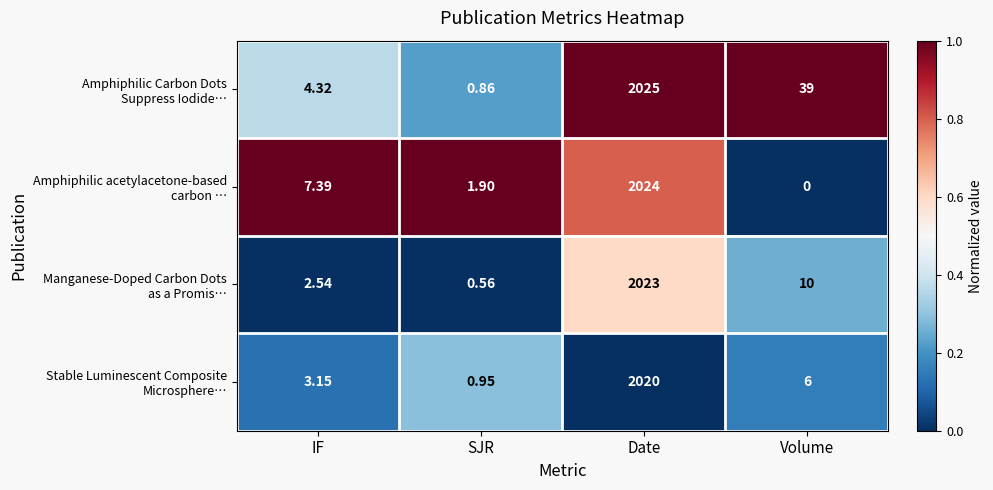

At which category does the chart reach its peak across all series?

Date